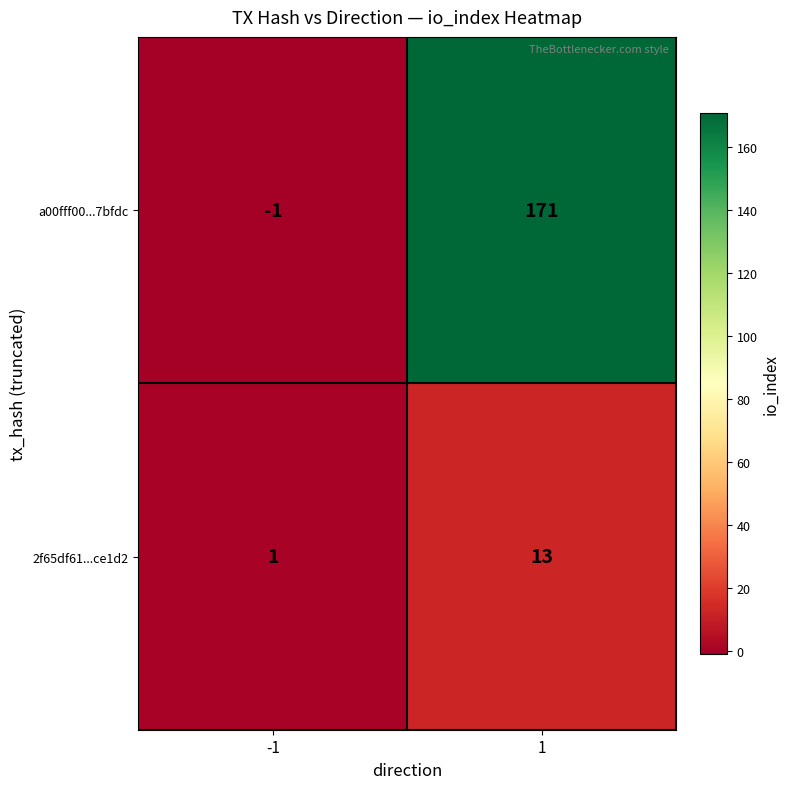

Count the number of data series in this chart.

2